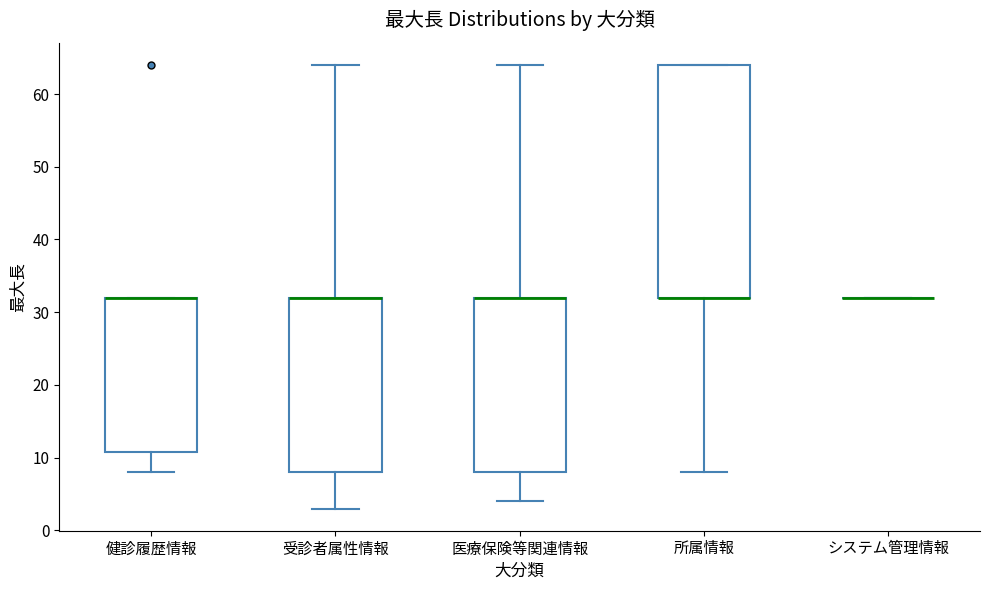

Where does the upper whisker of the box for 医療保険等関連情報 end on the y-axis? The values are not printed on the chart, so give them approximately, as read against the axis.

64